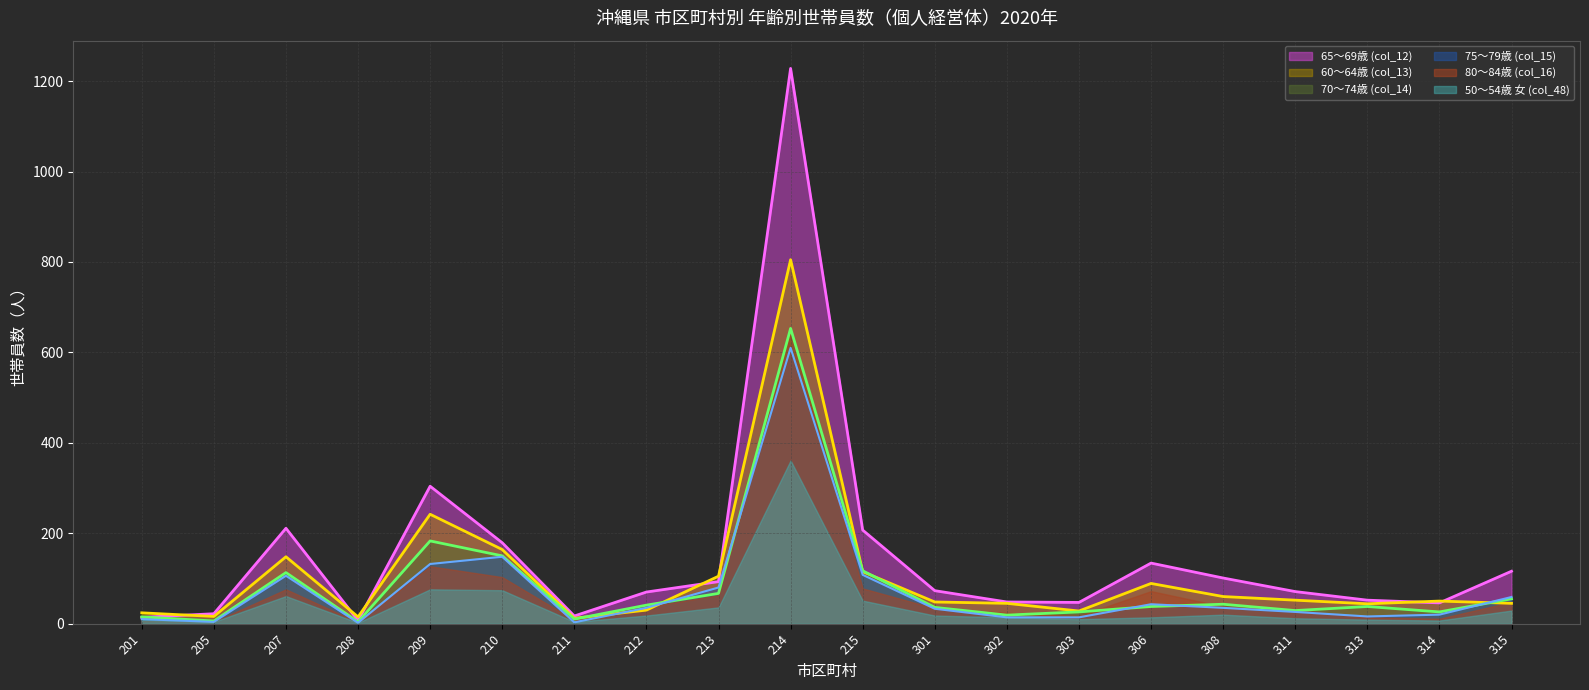

The 65〜69歳 (col_12) series shows 17 at 211. True or false?

True